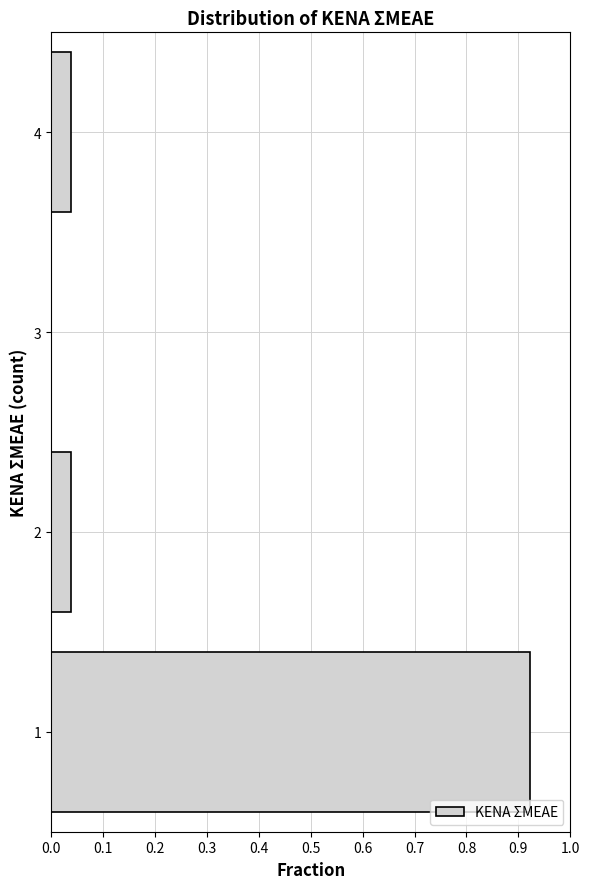

Over which range of the y-axis is the bar longest?

0.5 to 1.5